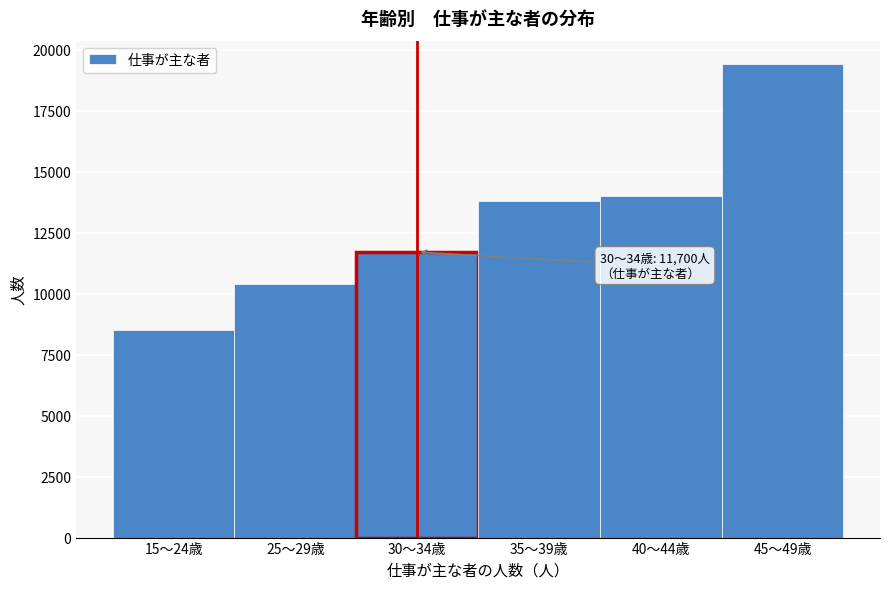

Reading left to right, list all the values displayed in this chart.

15～24歳=8500	25～29歳=10400	30～34歳=11700	35～39歳=13800	40～44歳=14000	45～49歳=19400